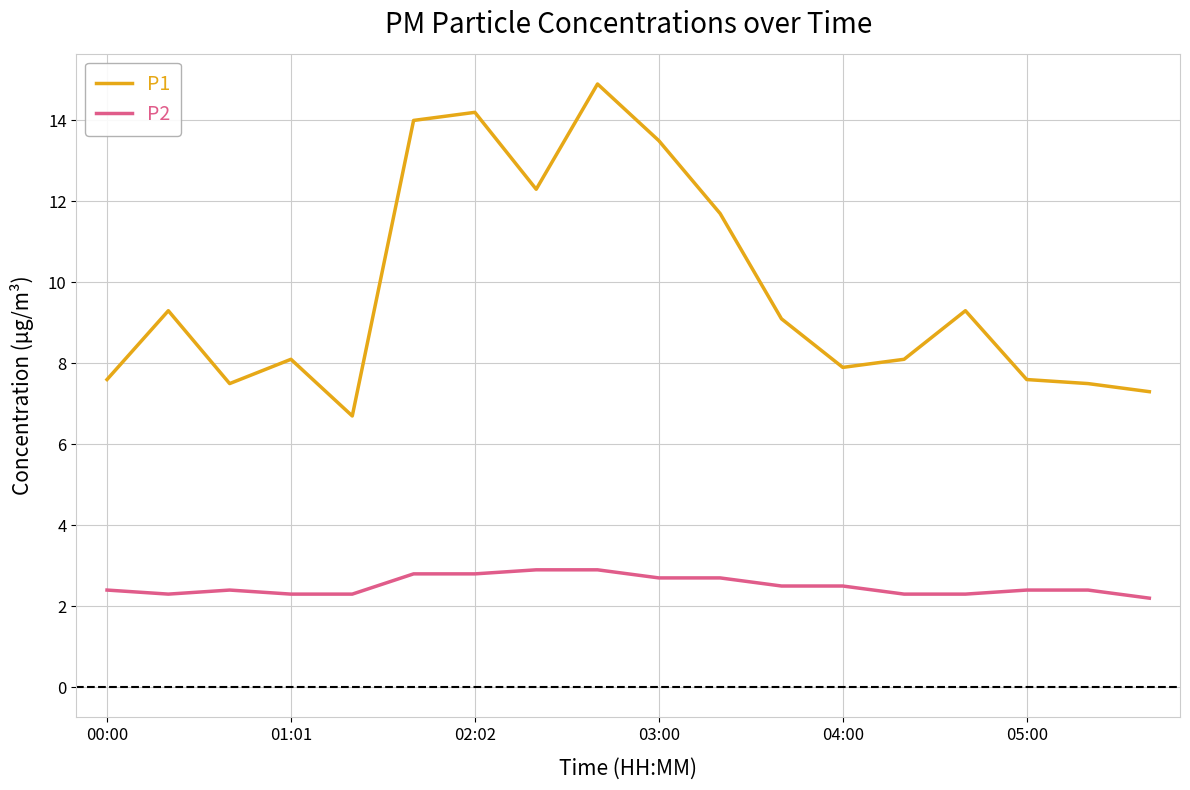

What is the average value of the P2 series?

2.5